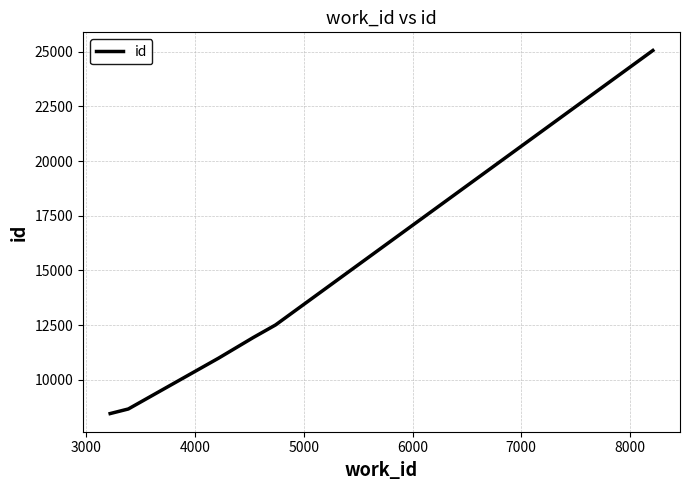

Reading right to left, what are all the values shown in this chart?

25054	12508	11933	10993	8667	8457